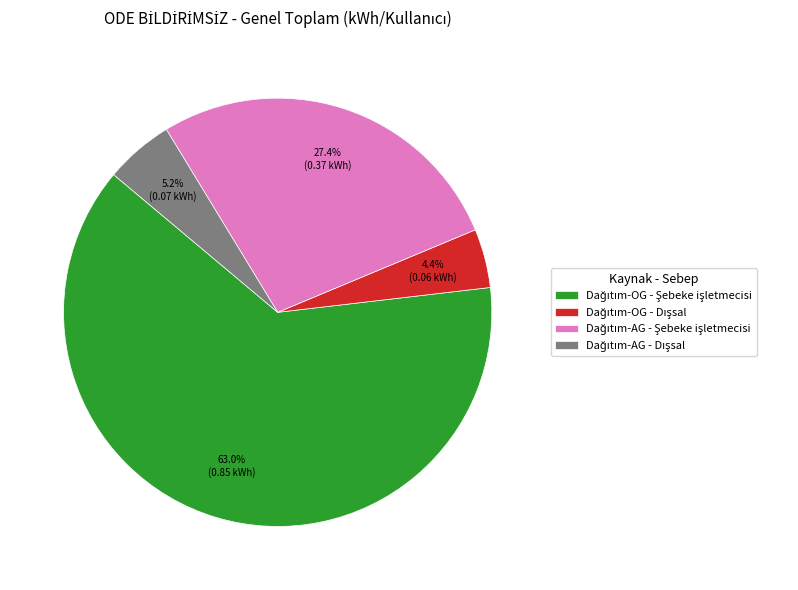

Count the number of slices in the pie.

4